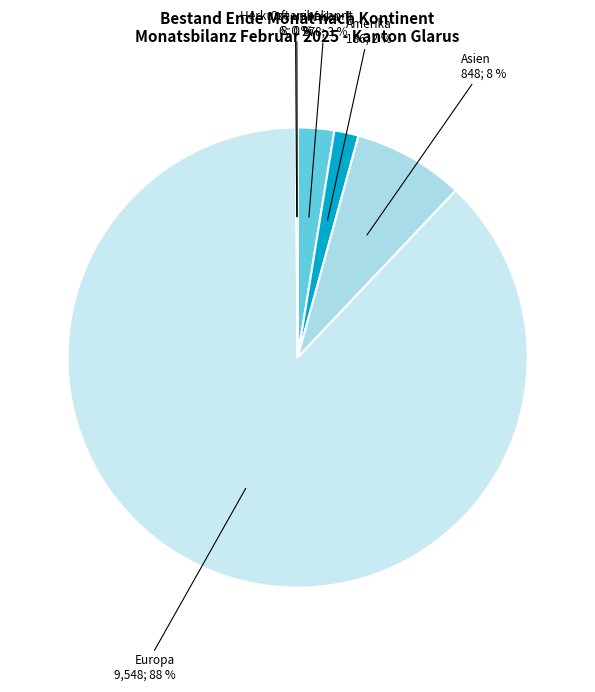

True or false: Europa accounts for 88% of the total.

True